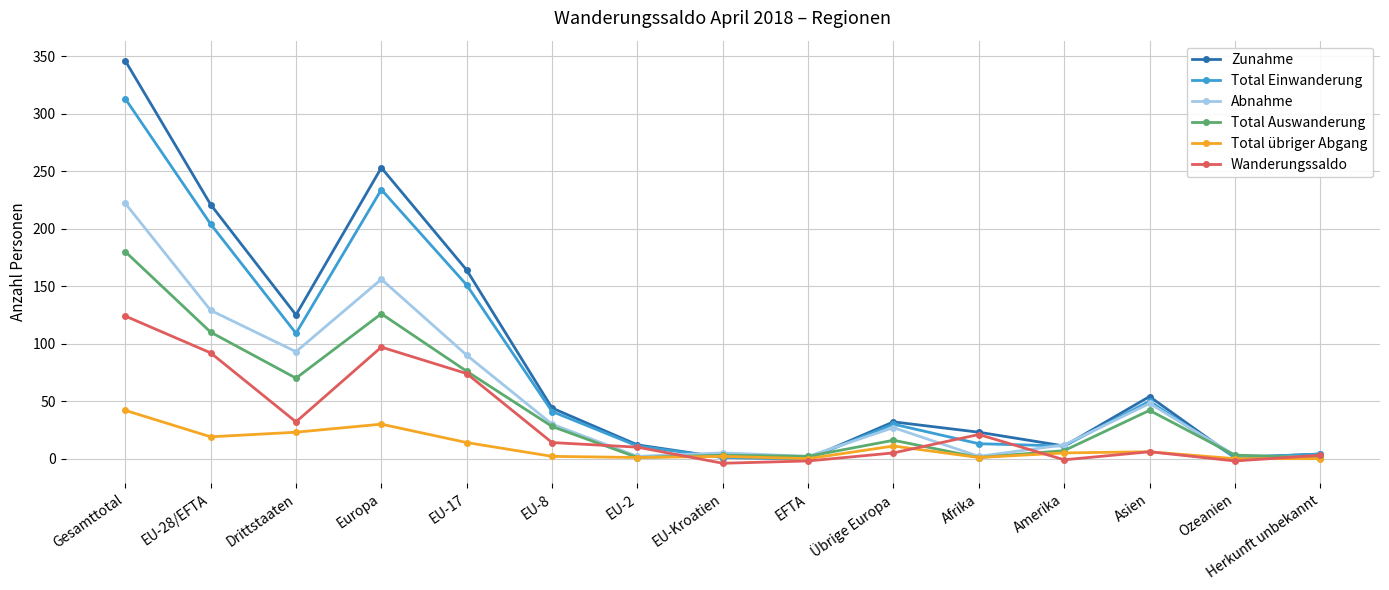

Which series has the widest spread of values?

Zunahme